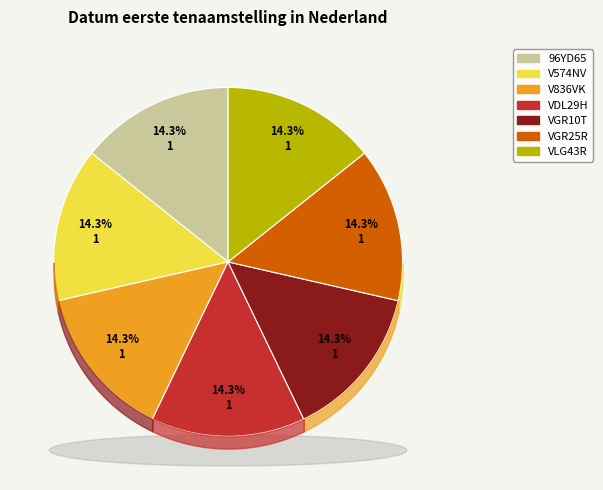

The V574NV slice represents 14% of the pie. True or false?

True